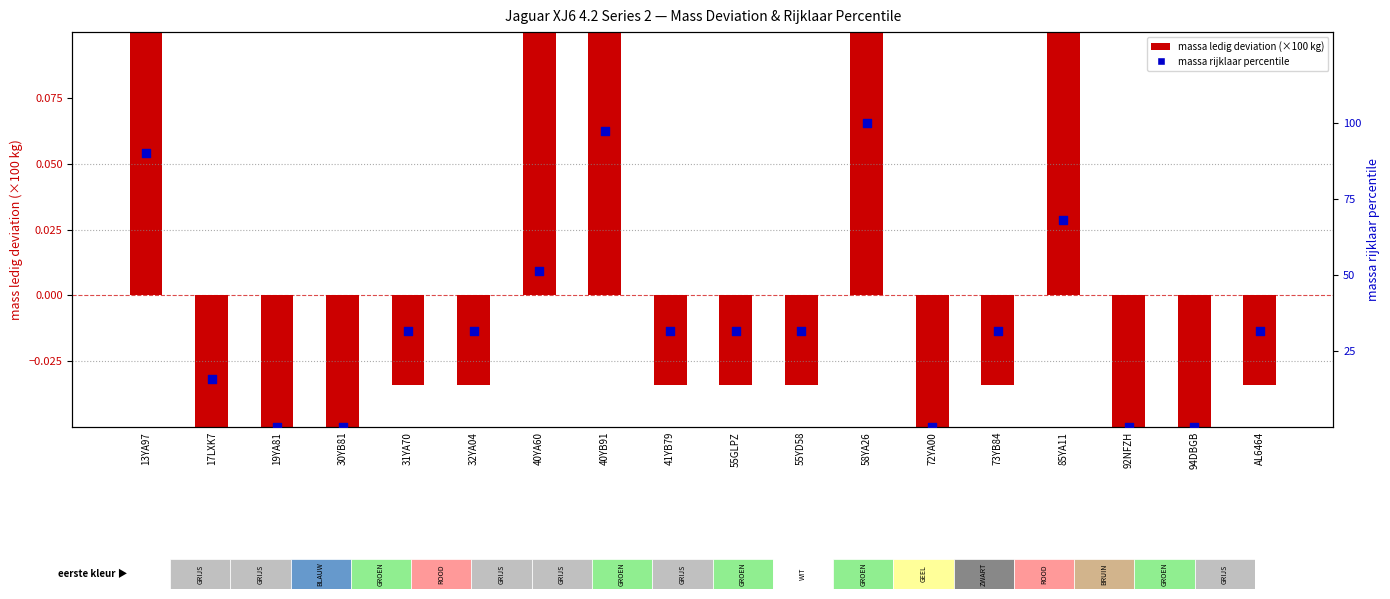

Which series contains the lowest Y value?

mass ledig deviation (×100 kg)